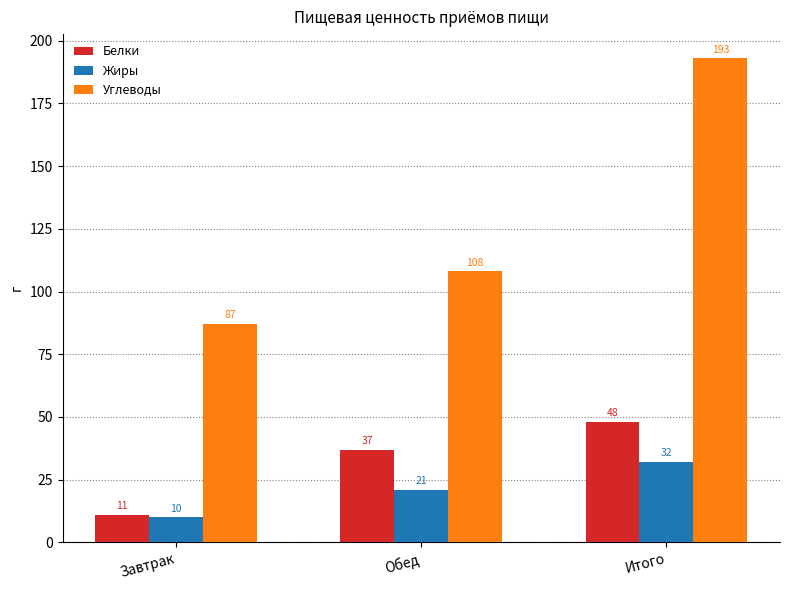

Count the Белки values in the range 11 to 48.

3